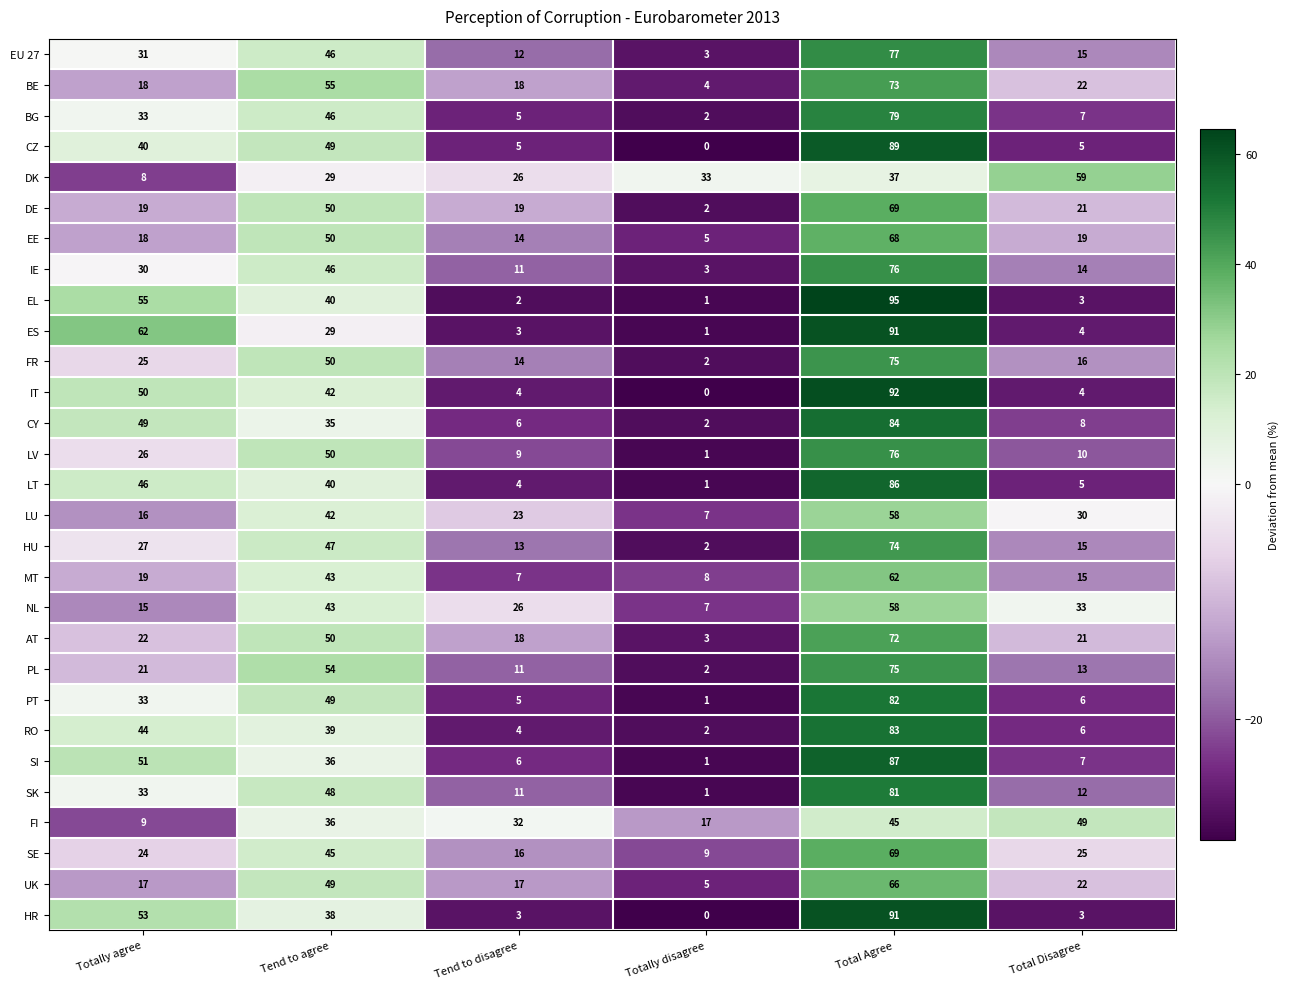

What is the spread (max minus min) of values at Total Disagree?

56